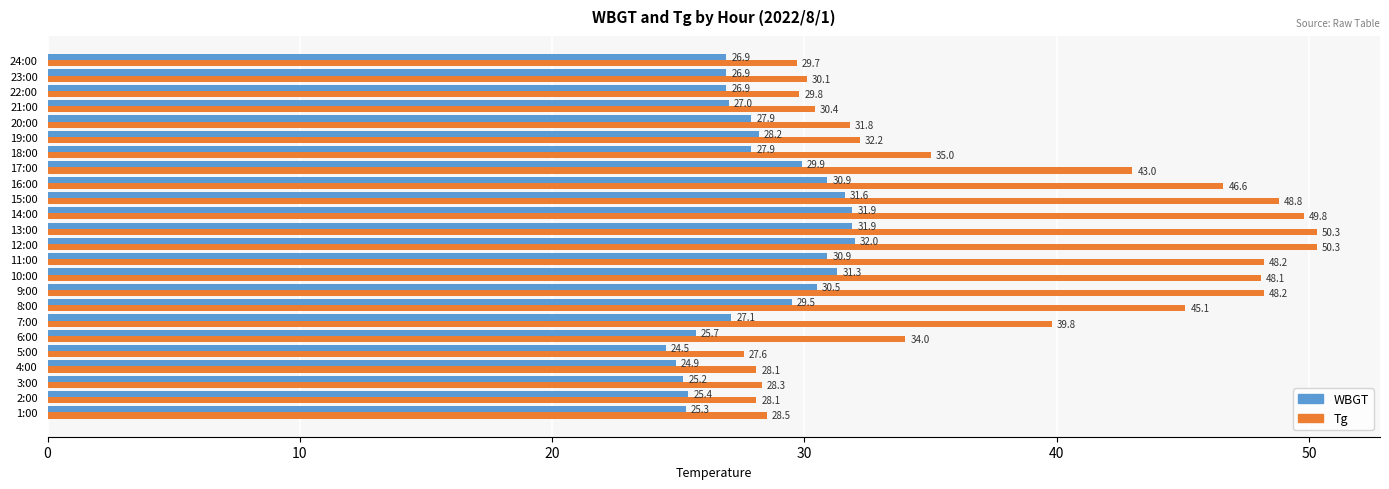

What is the spread (max minus min) of values at 7:00?

12.7